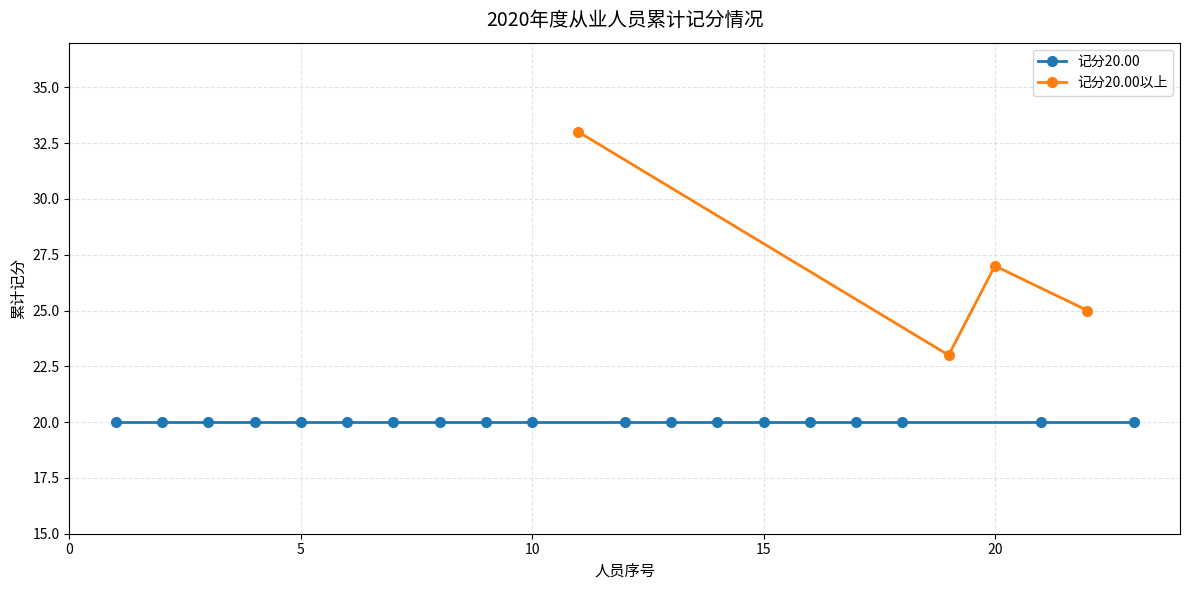

What is the lowest value of the 记分20.00以上 series?

23